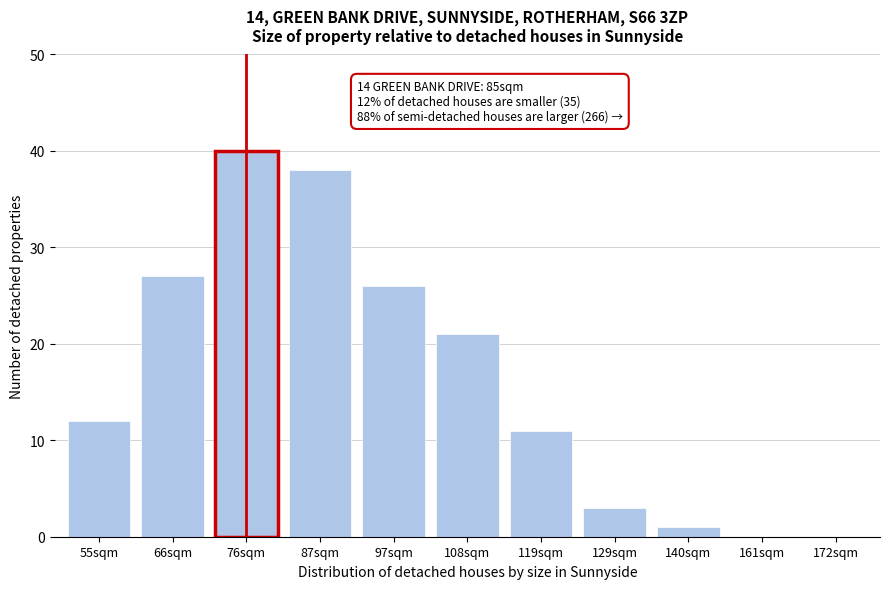

Reading left to right, list all the values displayed in this chart.

55sqm=12	66sqm=27	76sqm=40	87sqm=38	97sqm=26	108sqm=21	119sqm=11	129sqm=3	140sqm=1	161sqm=0	172sqm=0